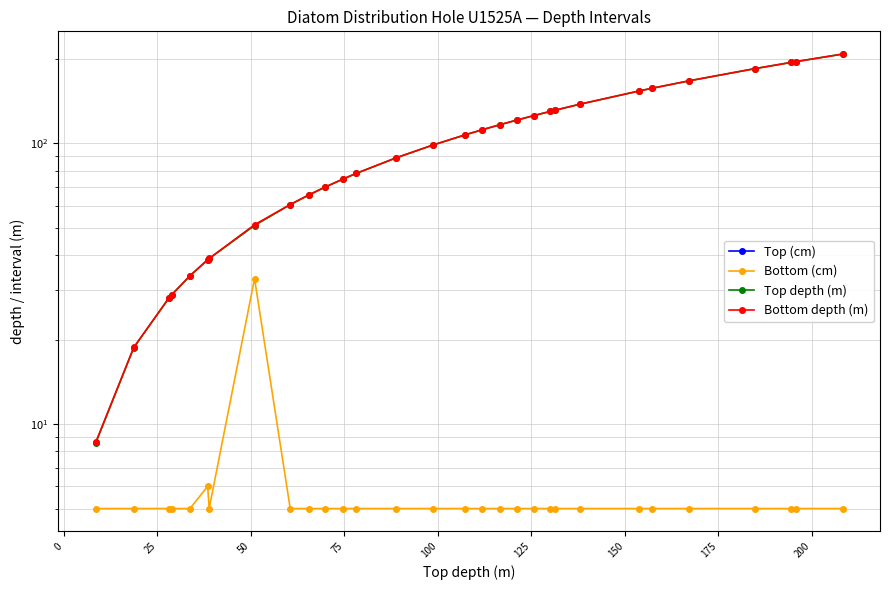

How many series are shown in this chart?

4